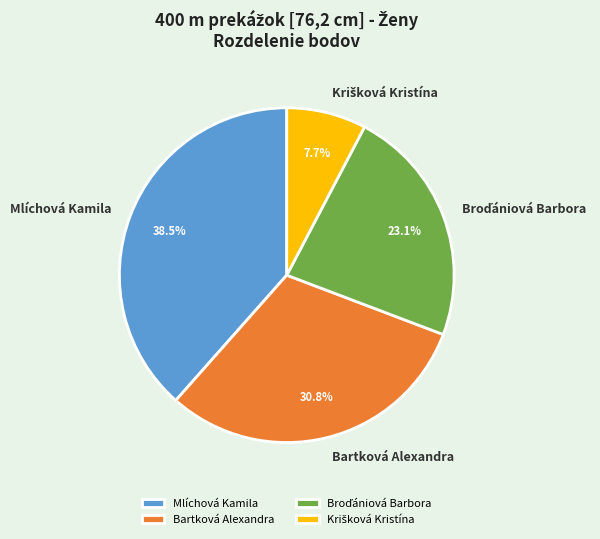

How many segments does this pie chart have?

4